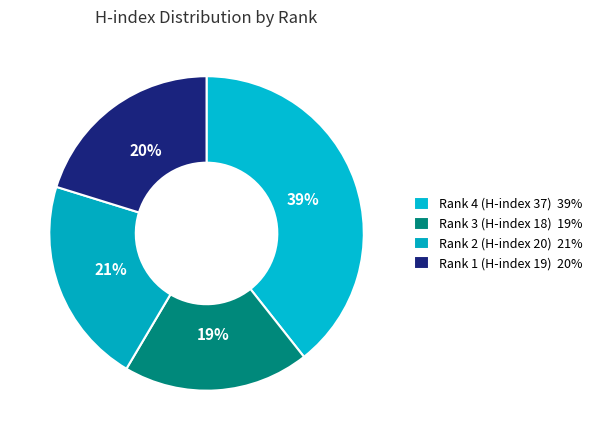

What percentage is the Rank 1 (H-index 19) slice, to the nearest percent?

20%